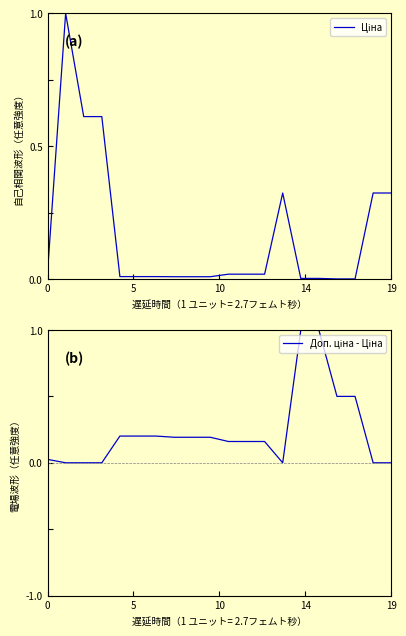

What is the label of the 15th point from the left?

14